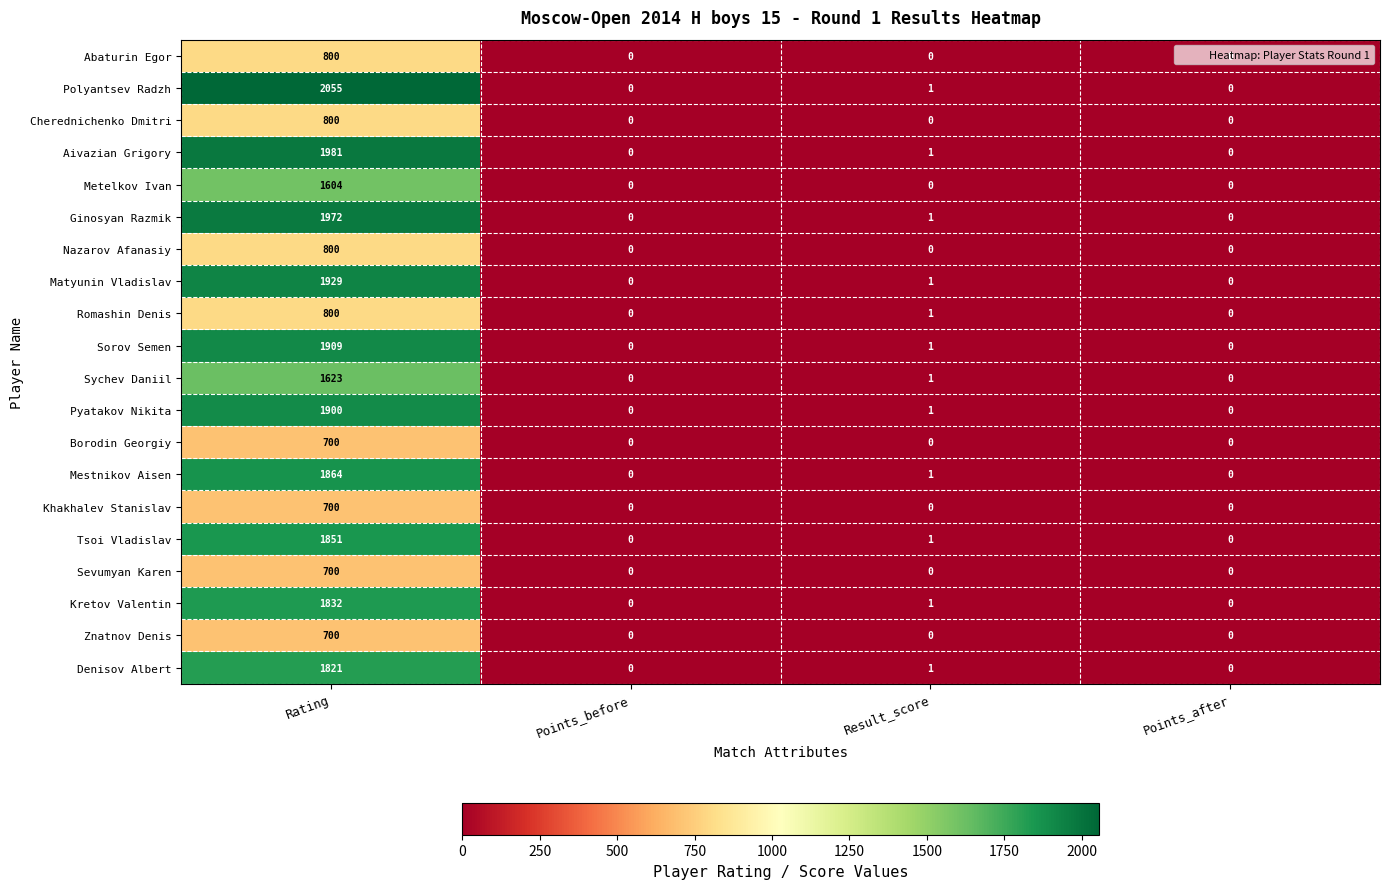

Between Rating and Points_after, which series saw the biggest shift?

Polyantsev Radzh